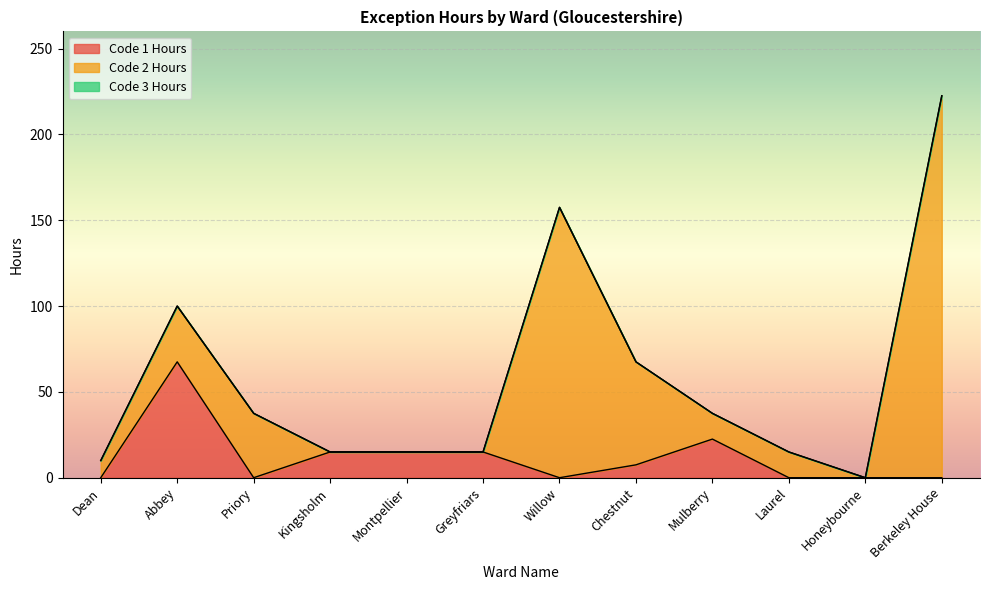

Is it true that Code 3 Hours equals 0.0 at Berkeley House?

True